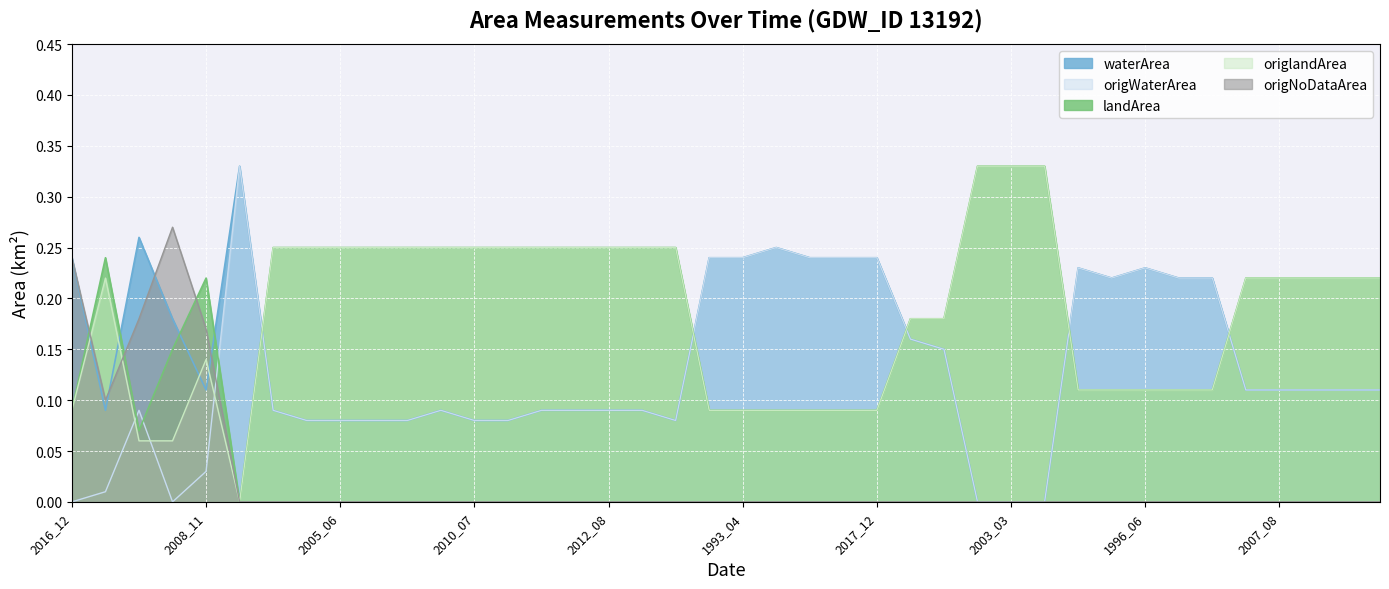

True or false: waterArea and origWaterArea cross at least once.

False